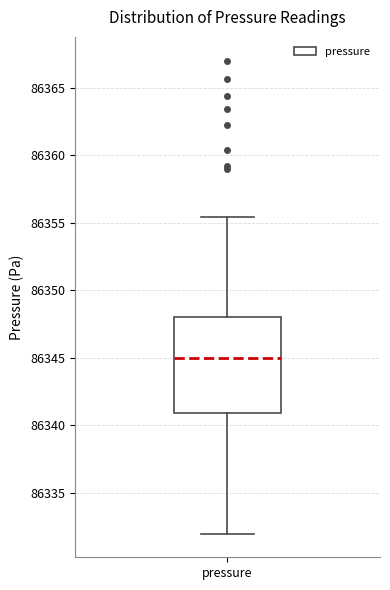

Transcribe this box plot: give where the median line is, the range the box spans, and where the two whiskers end, as read against the y-axis. The values are not printed on the chart, so give them approximately, as read against the axis.

median 86345.0, box 86341.0 to 86348.0, whiskers 86332.0 to 86355.5